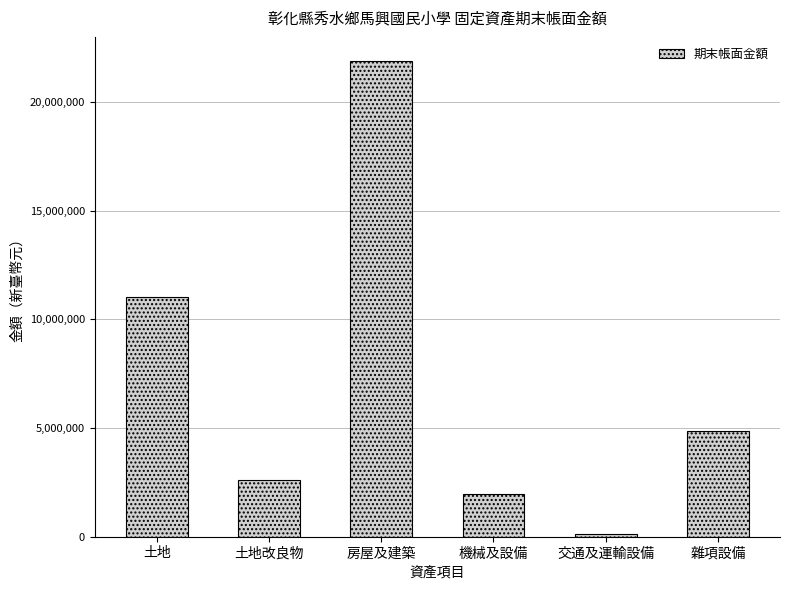

At which category does the chart reach its peak across all series?

房屋及建築